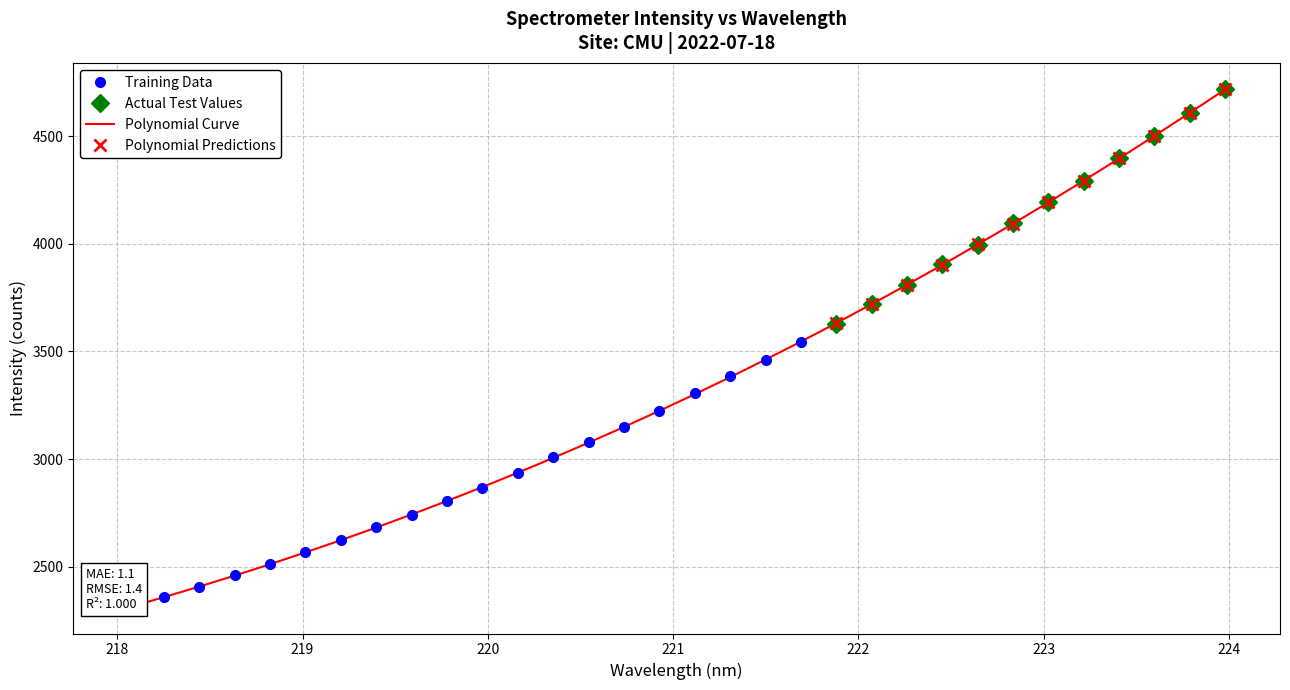

How many values in the Polynomial Predictions series are below 4192?

6